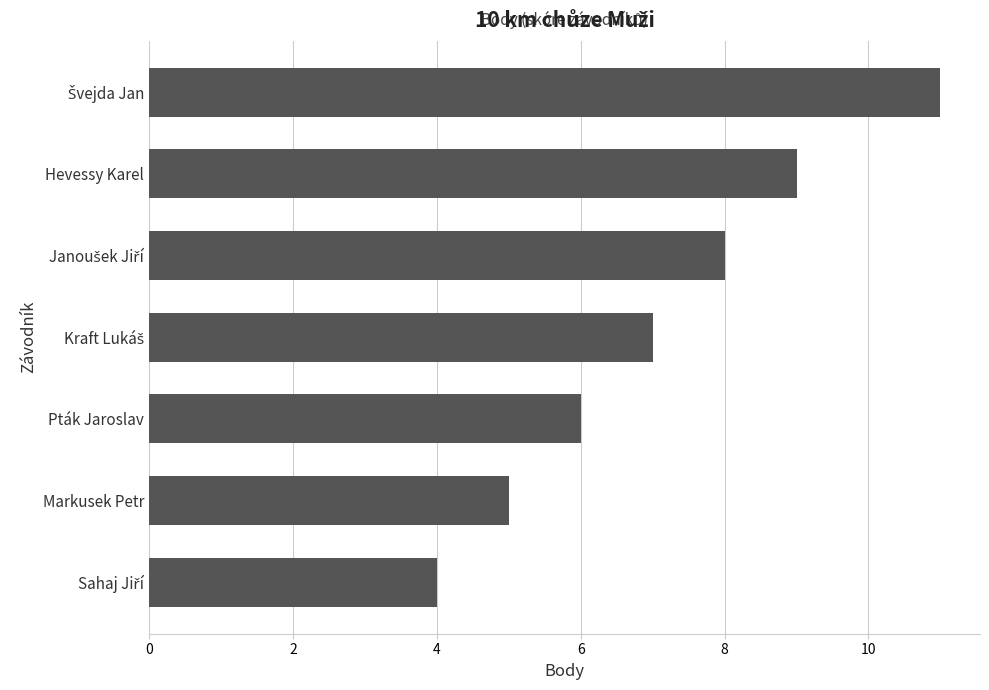

Count the values in the range 5 to 9.

5